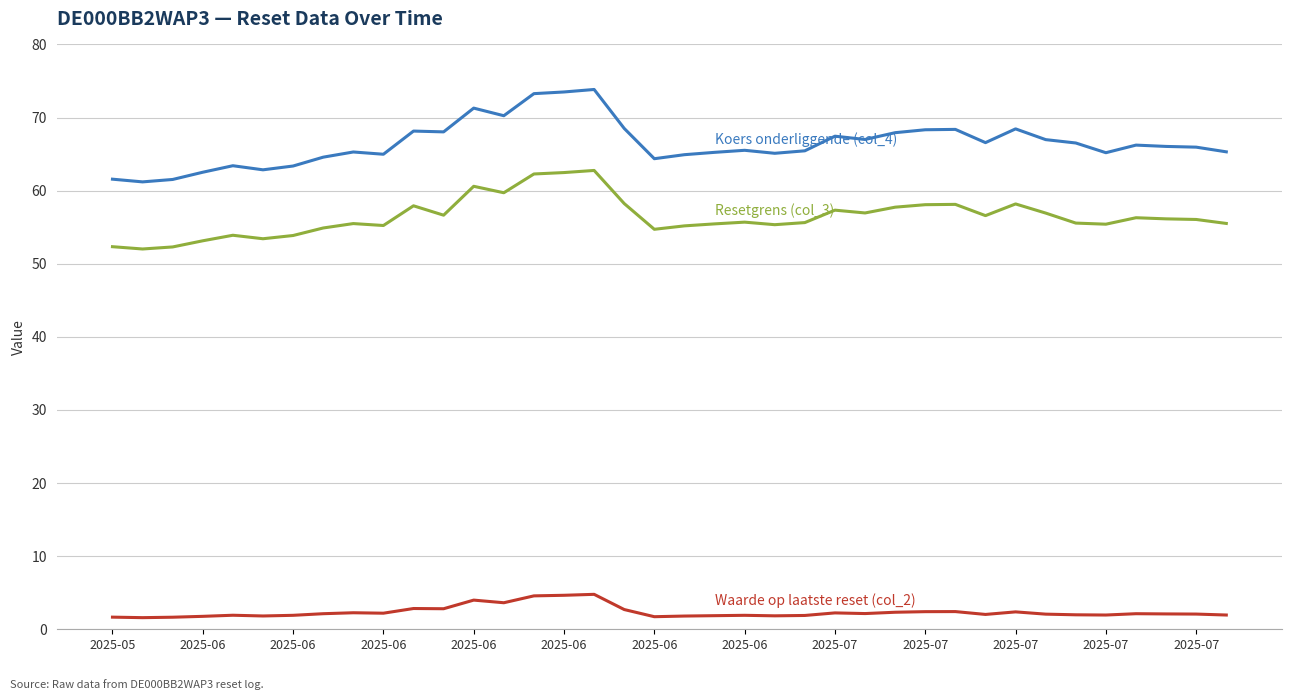

What is the maximum value shown in the chart?

73.8